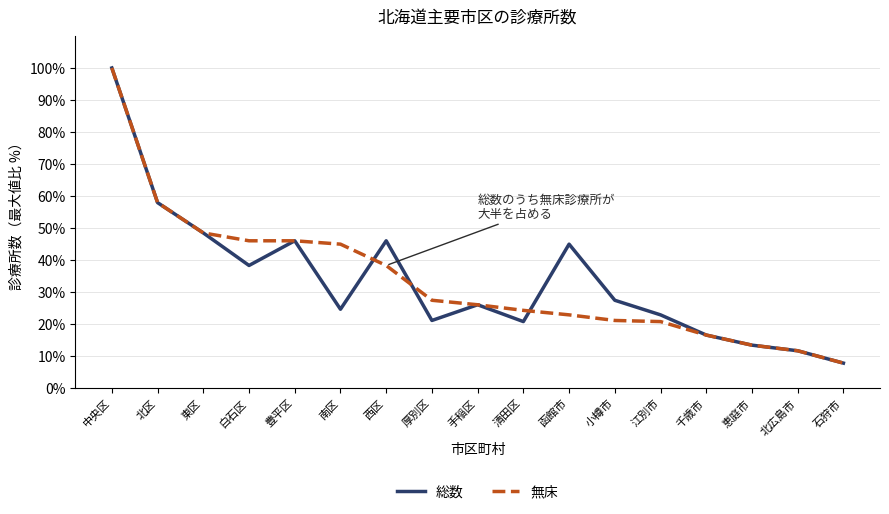

What is the approximate value of 無床 at 江別市?

20.7